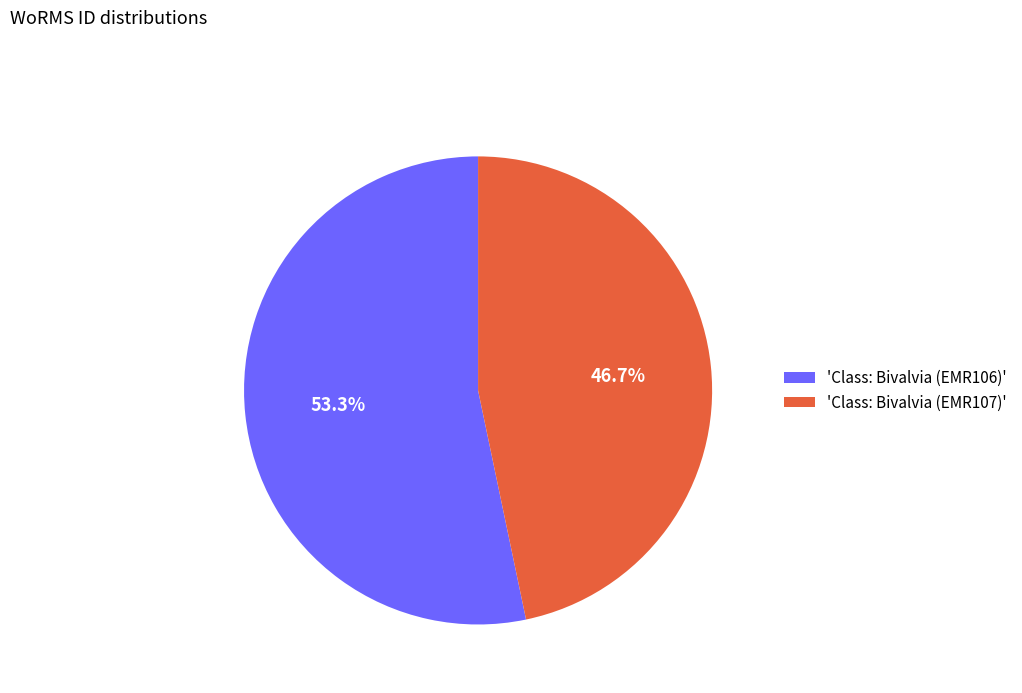

Is there a majority slice in this chart?

Yes